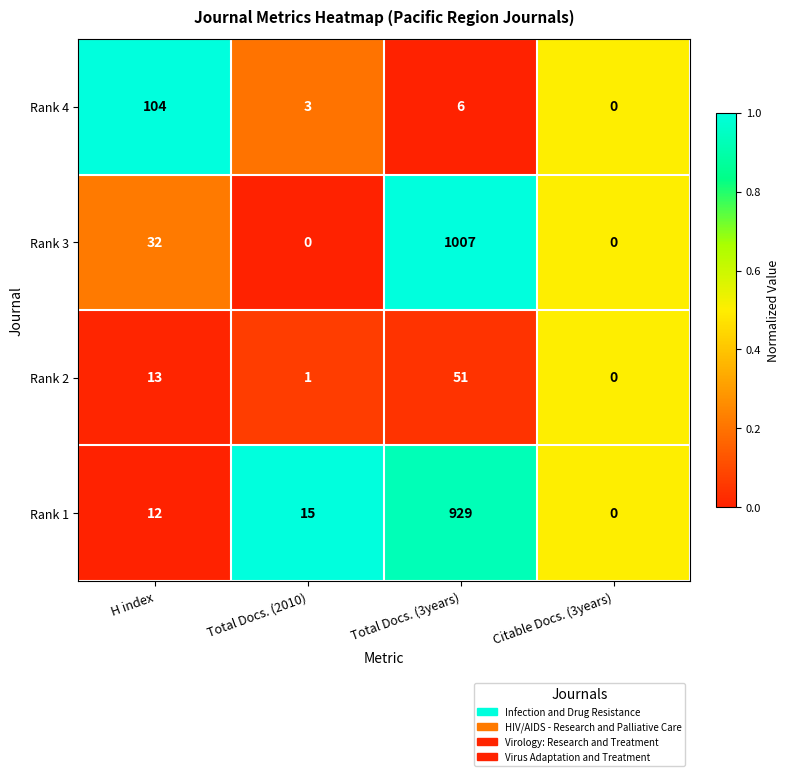

Is it true that Rank 1 equals 1419 at Total Docs. (3years)?

False